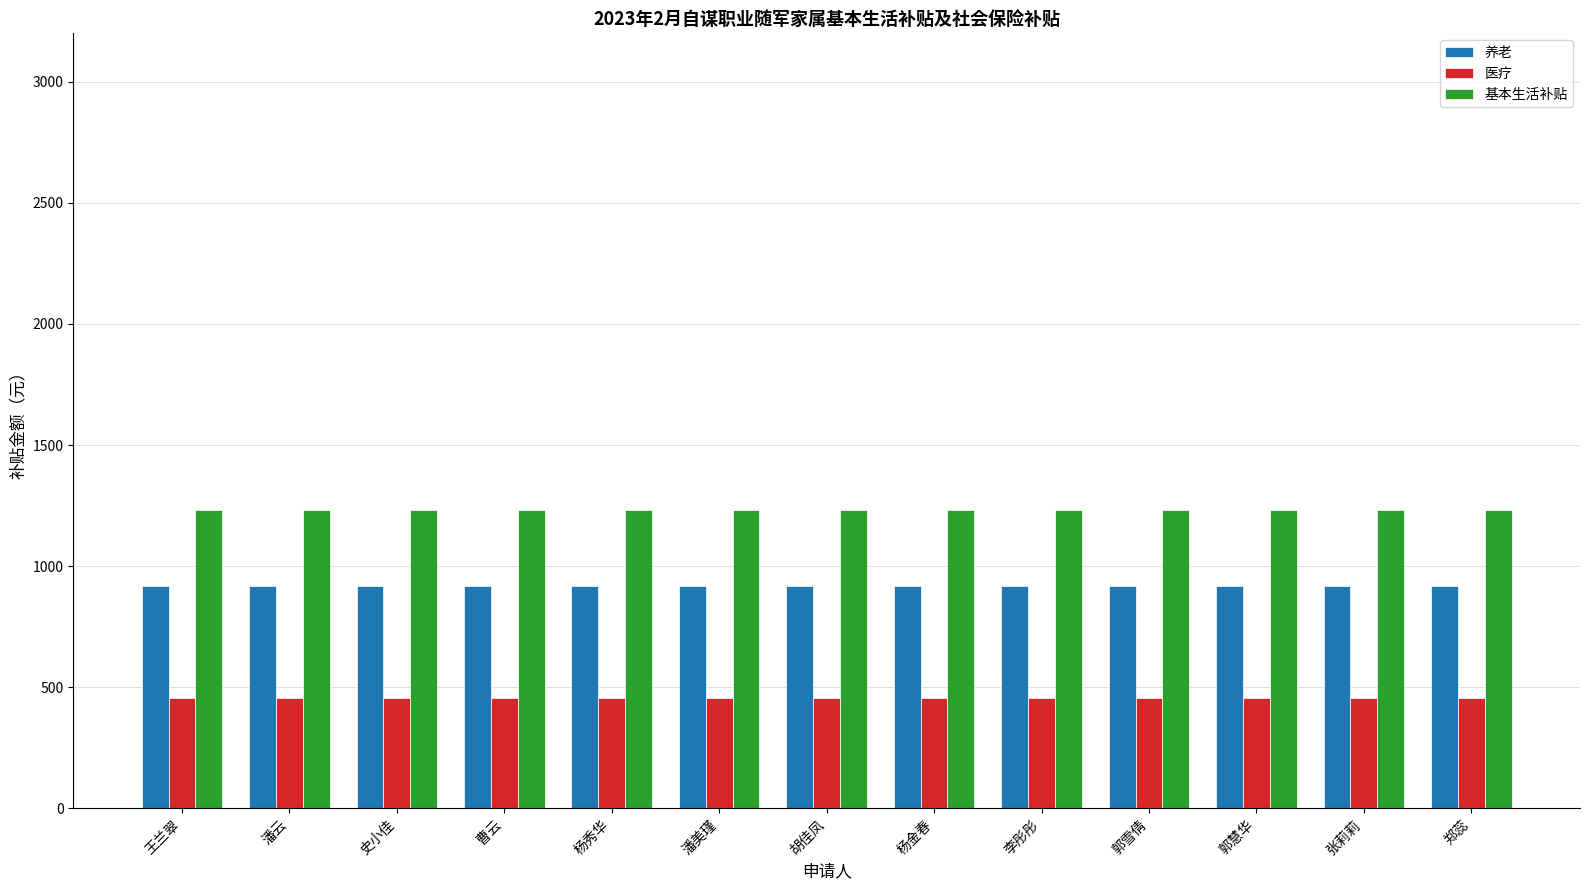

Rank the series at 郭雪倩 from lowest to highest value.

医疗, 养老, 基本生活补贴